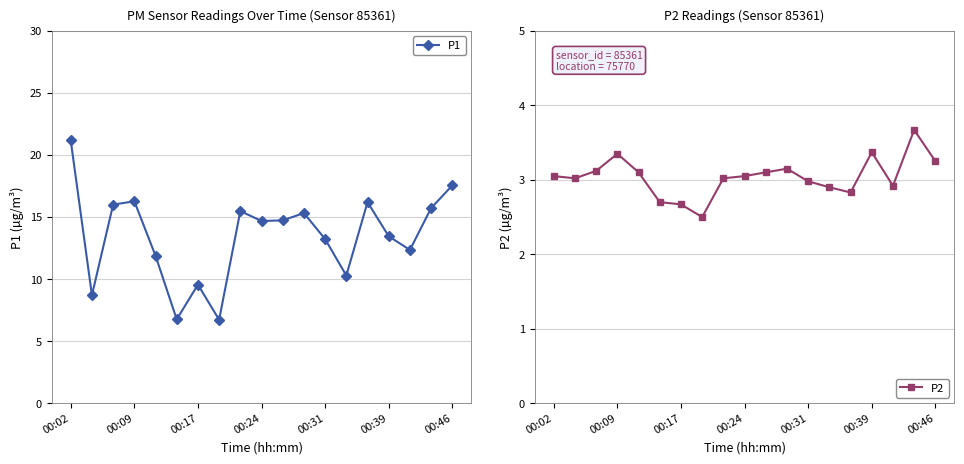

What is the sum of all P2 values?

57.8